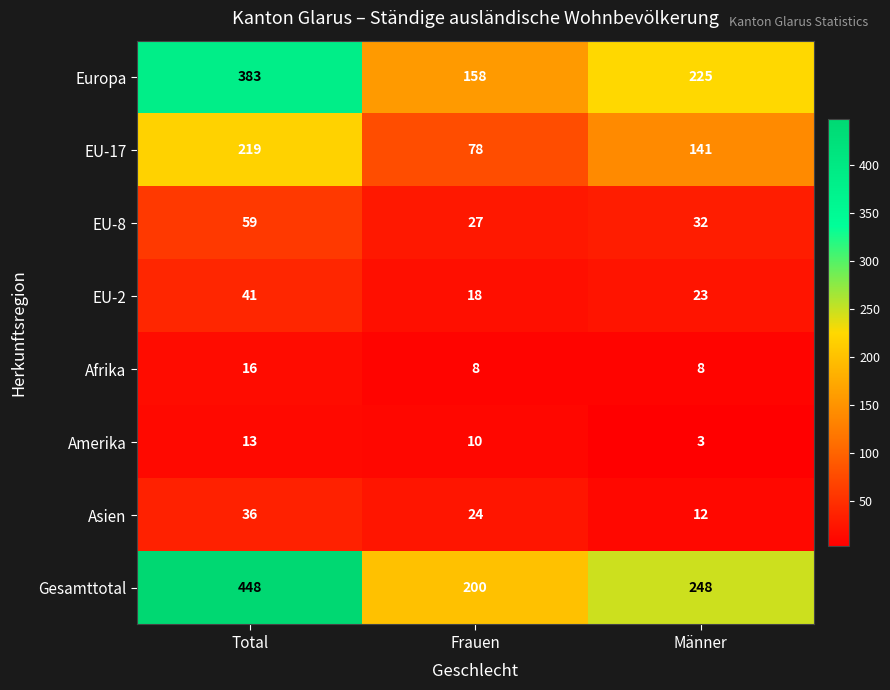

What is the maximum value shown in the chart?

448